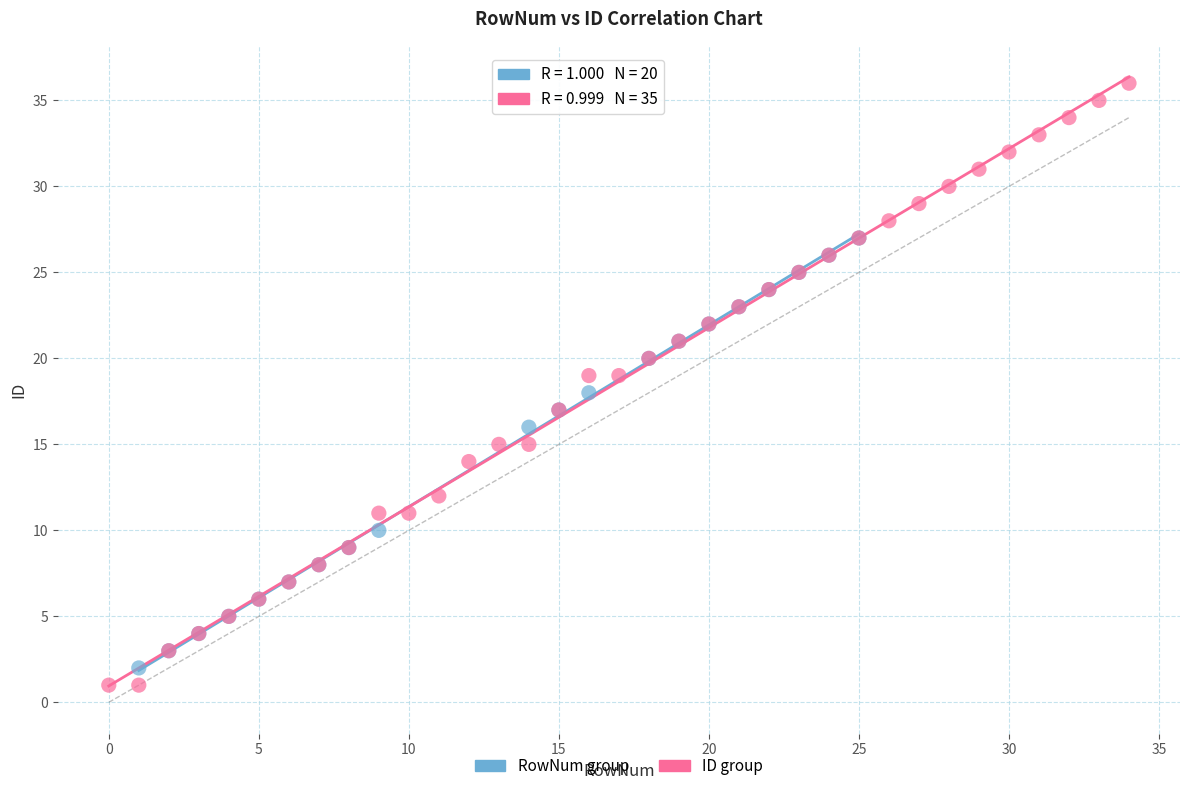

Which series reaches the maximum Y coordinate?

ID group